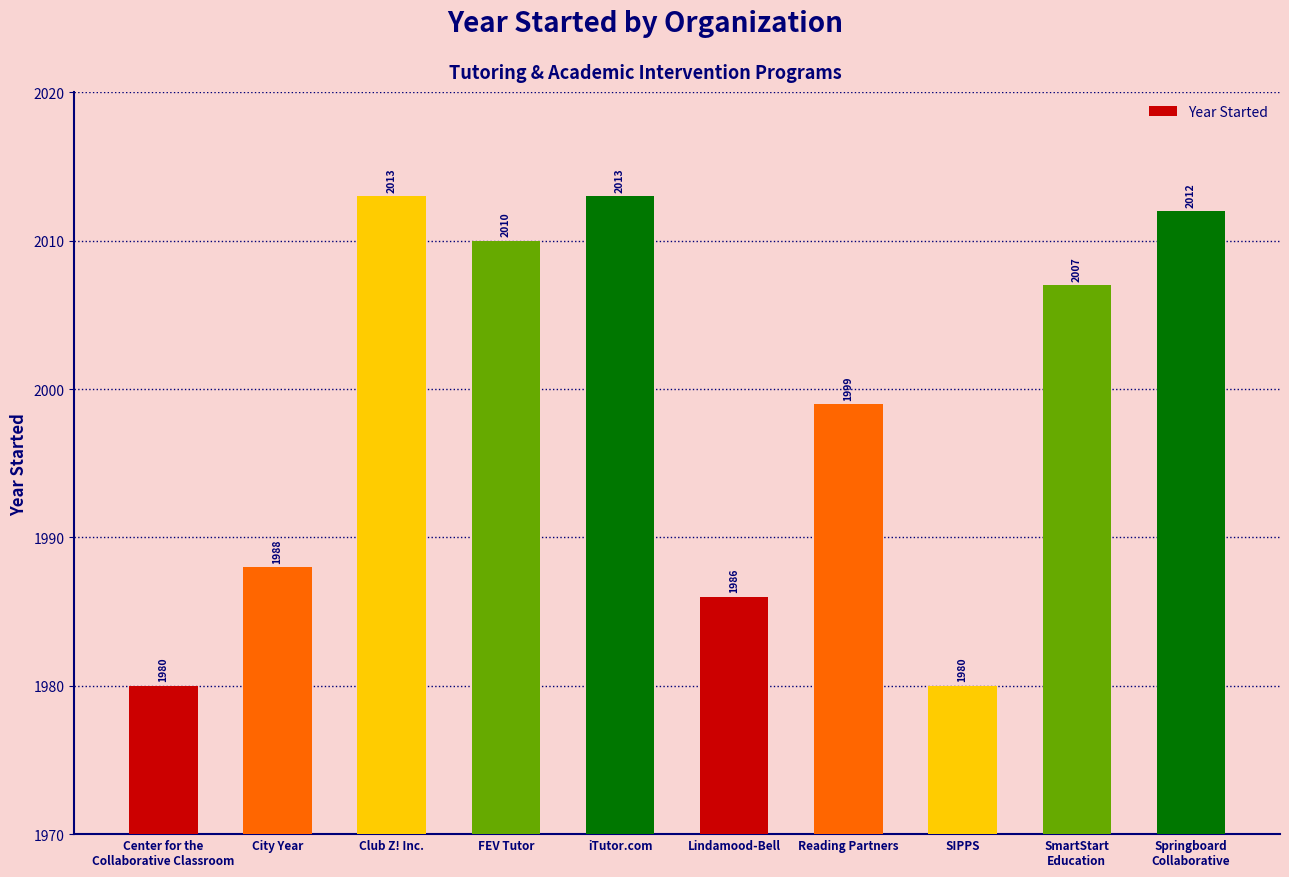

What is the difference between the maximum and second lowest values?

33